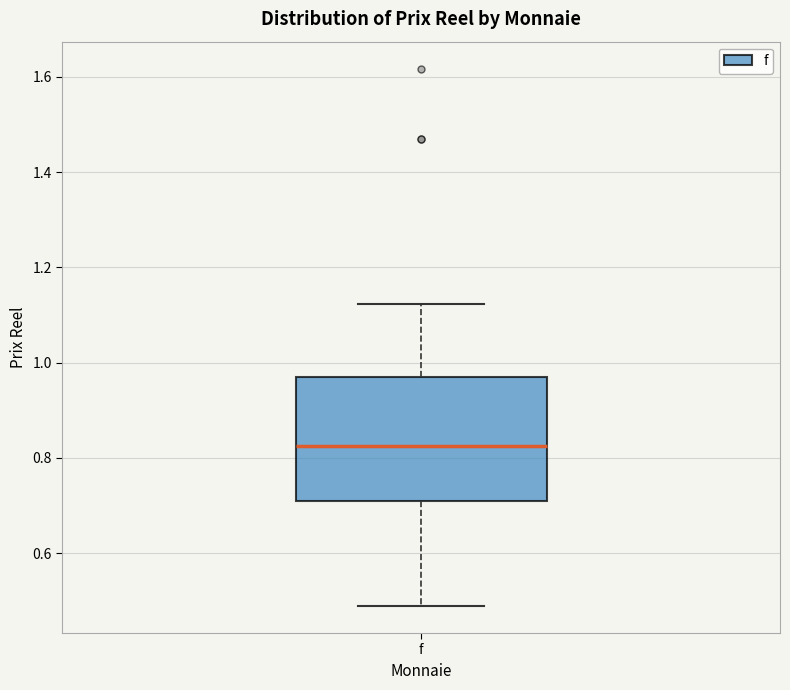

Where does the lower whisker of the box for f end on the y-axis? The values are not printed on the chart, so give them approximately, as read against the axis.

0.48